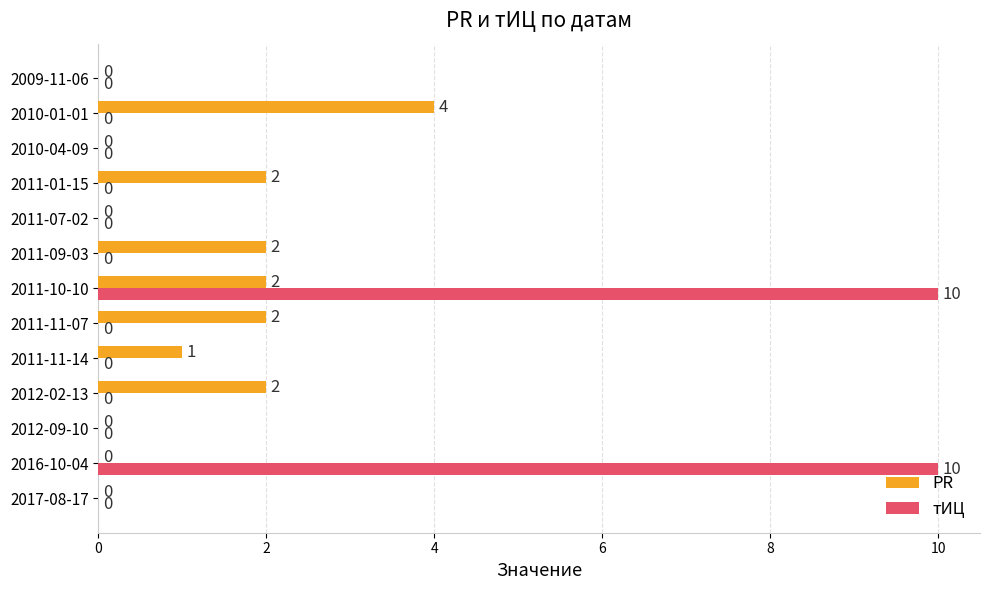

What is the total value across all series at 2010-01-01?

4